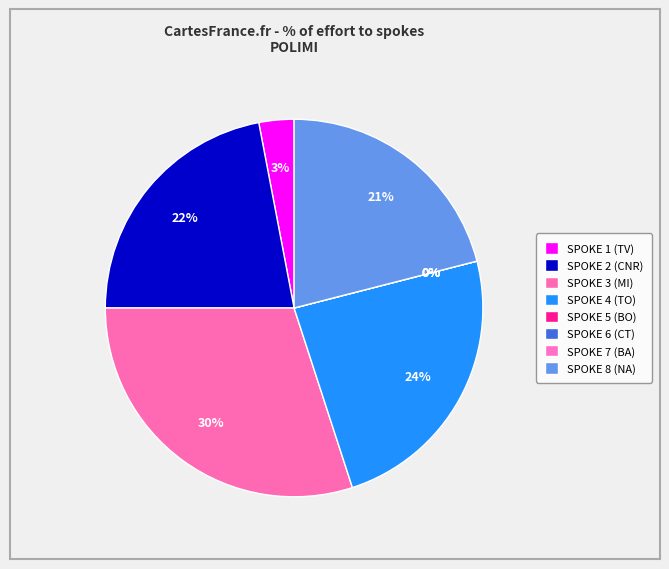

Count the number of slices in the pie.

8